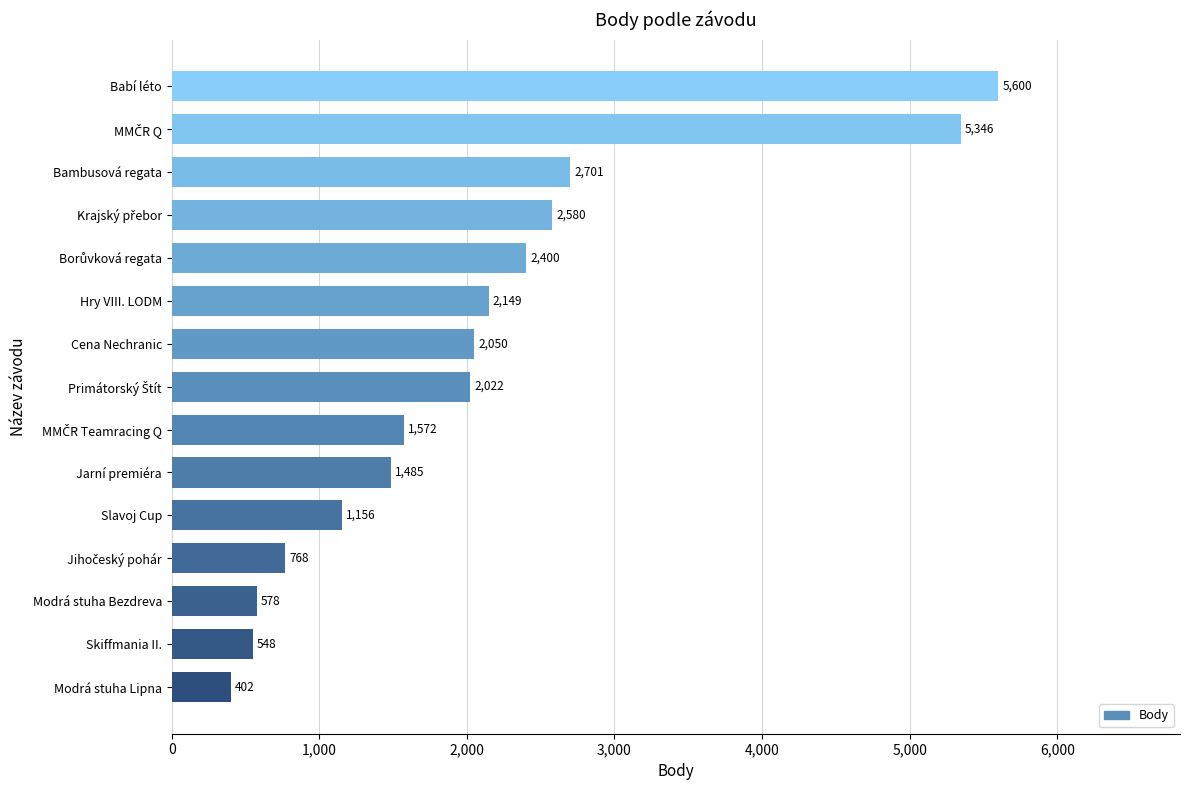

What is the approximate value at Slavoj Cup?

1156